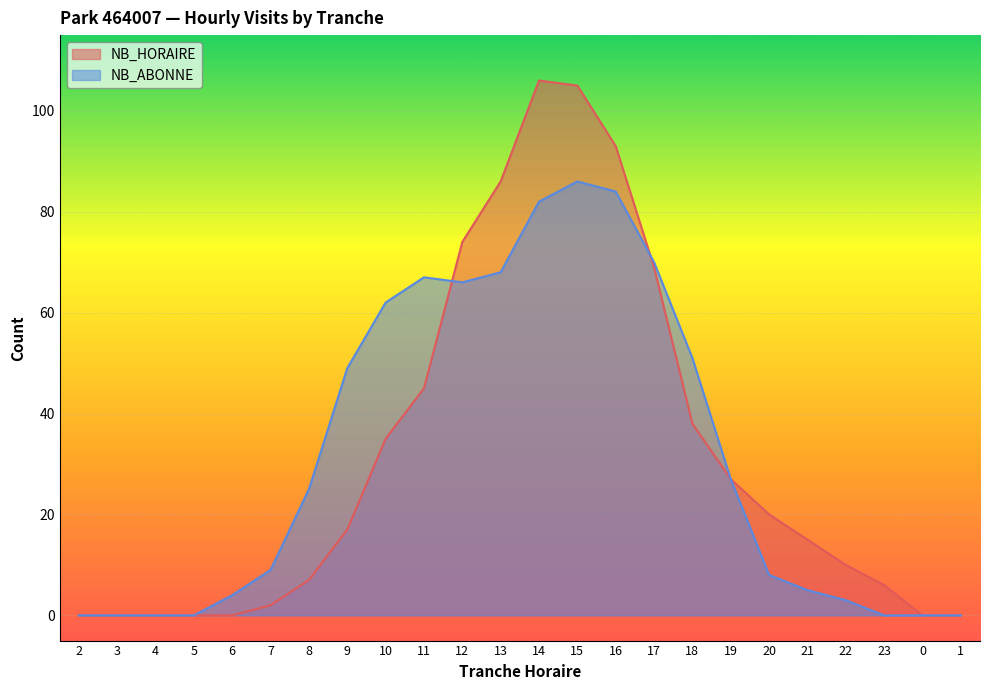

Is it true that NB_HORAIRE equals 33 at 20?

False